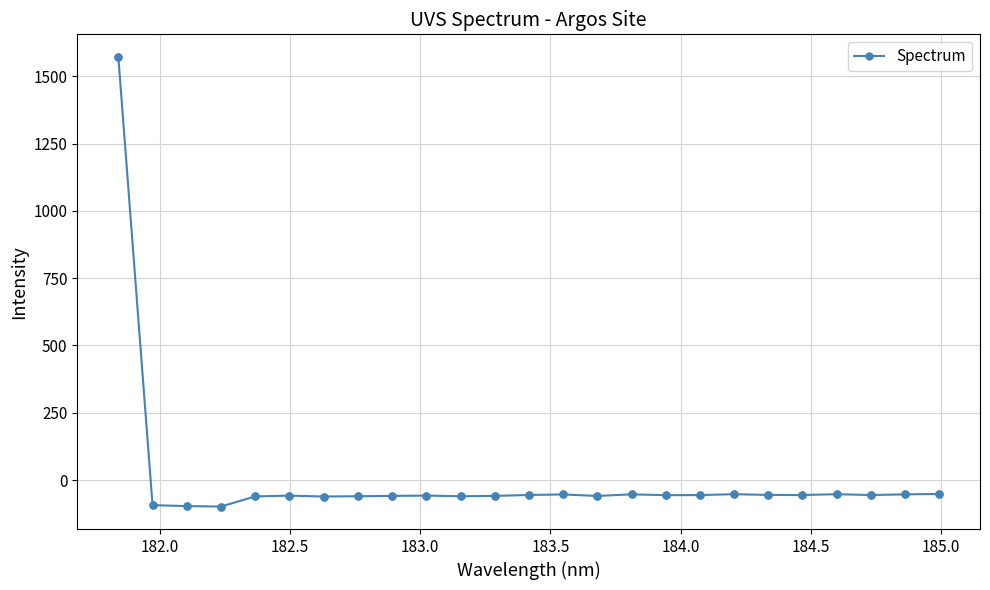

What is the difference between the maximum and second lowest values?

1669.9